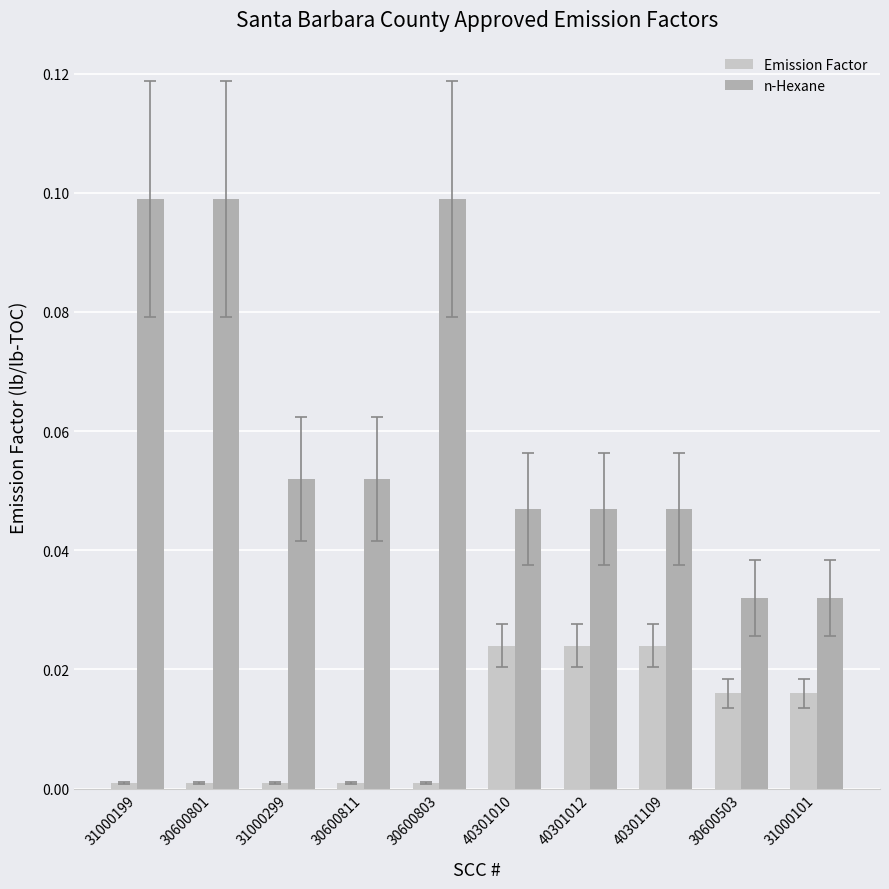

What are all the series names shown in the legend?

Emission Factor, n-Hexane